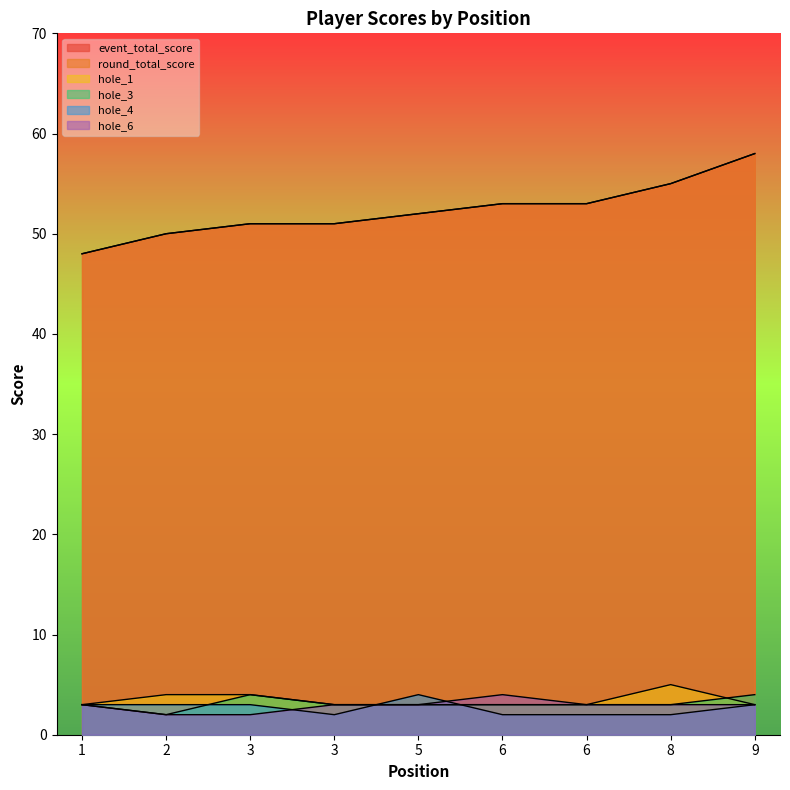

Where is hole_3 nearest to the value 3?

1